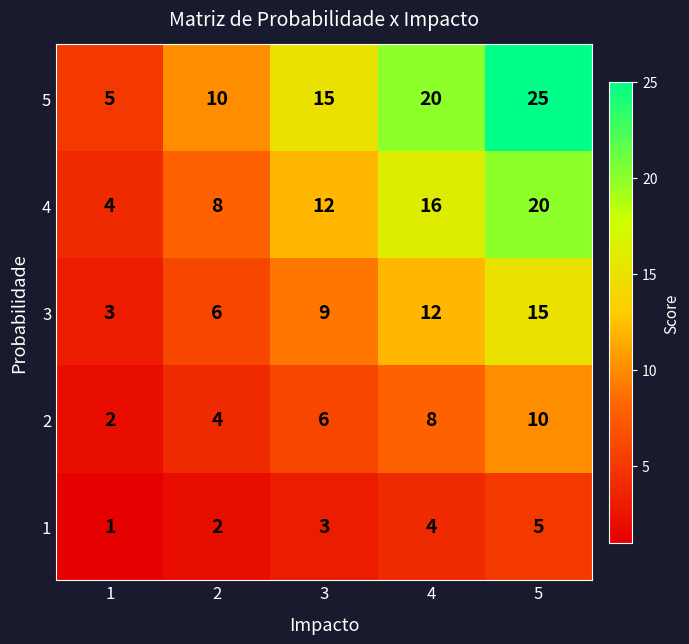

Reading right to left, extract all data points from this chart.

5: 5=25	4=20	3=15	2=10	1=5
4: 5=20	4=16	3=12	2=8	1=4
3: 5=15	4=12	3=9	2=6	1=3
2: 5=10	4=8	3=6	2=4	1=2
1: 5=5	4=4	3=3	2=2	1=1